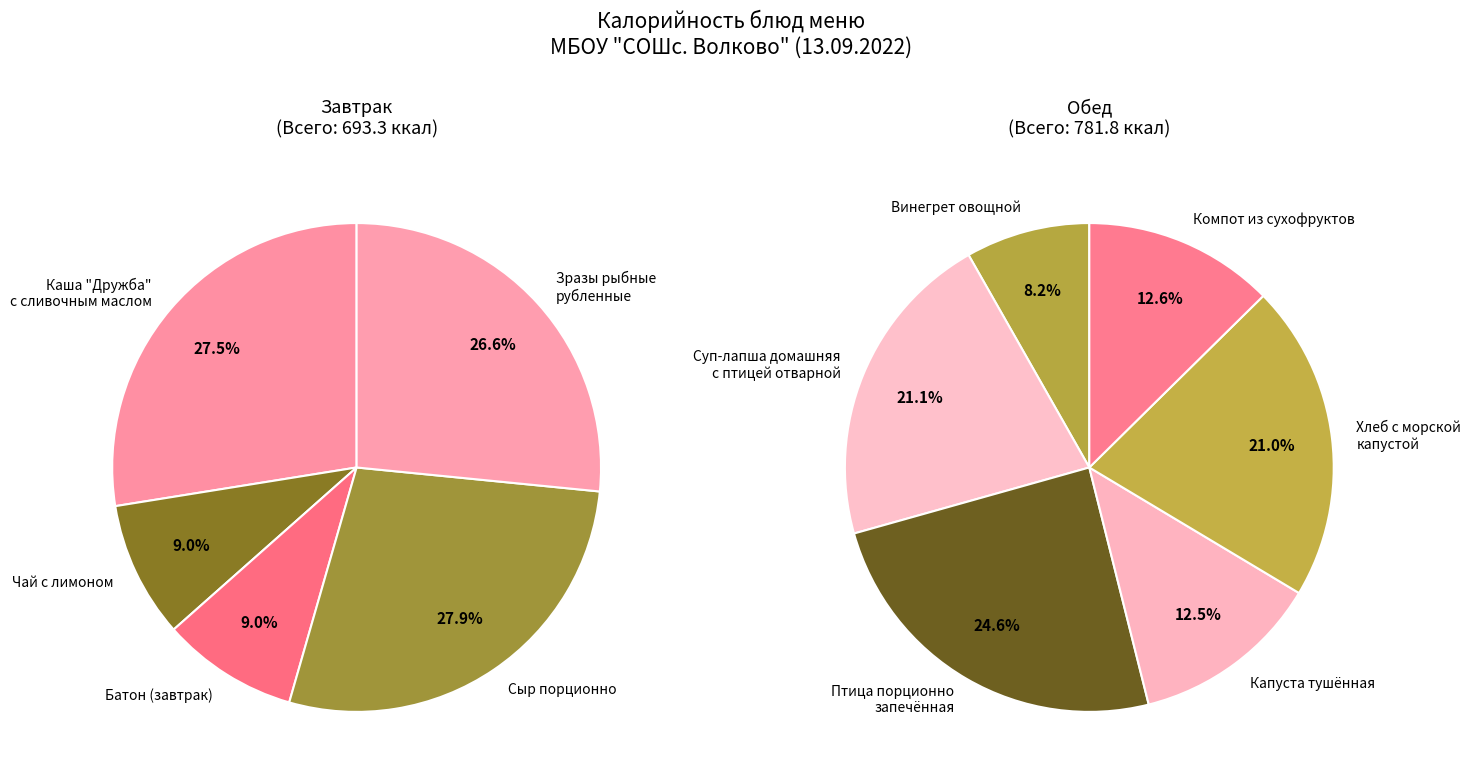

Which has a higher value, Хлеб с морской капустой or Сыр порционно?

Сыр порционно